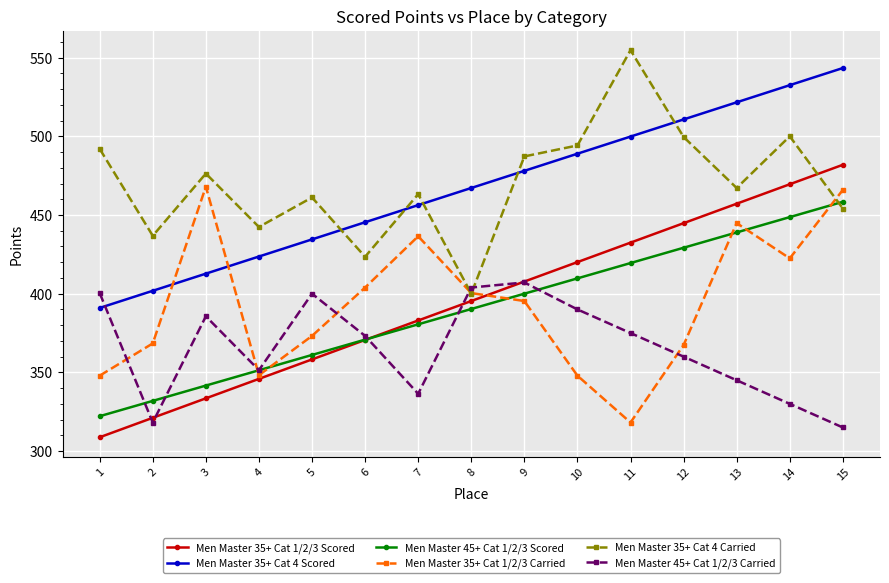

Which category has the highest value in the Men Master 35+ Cat 1/2/3 Scored series?

15